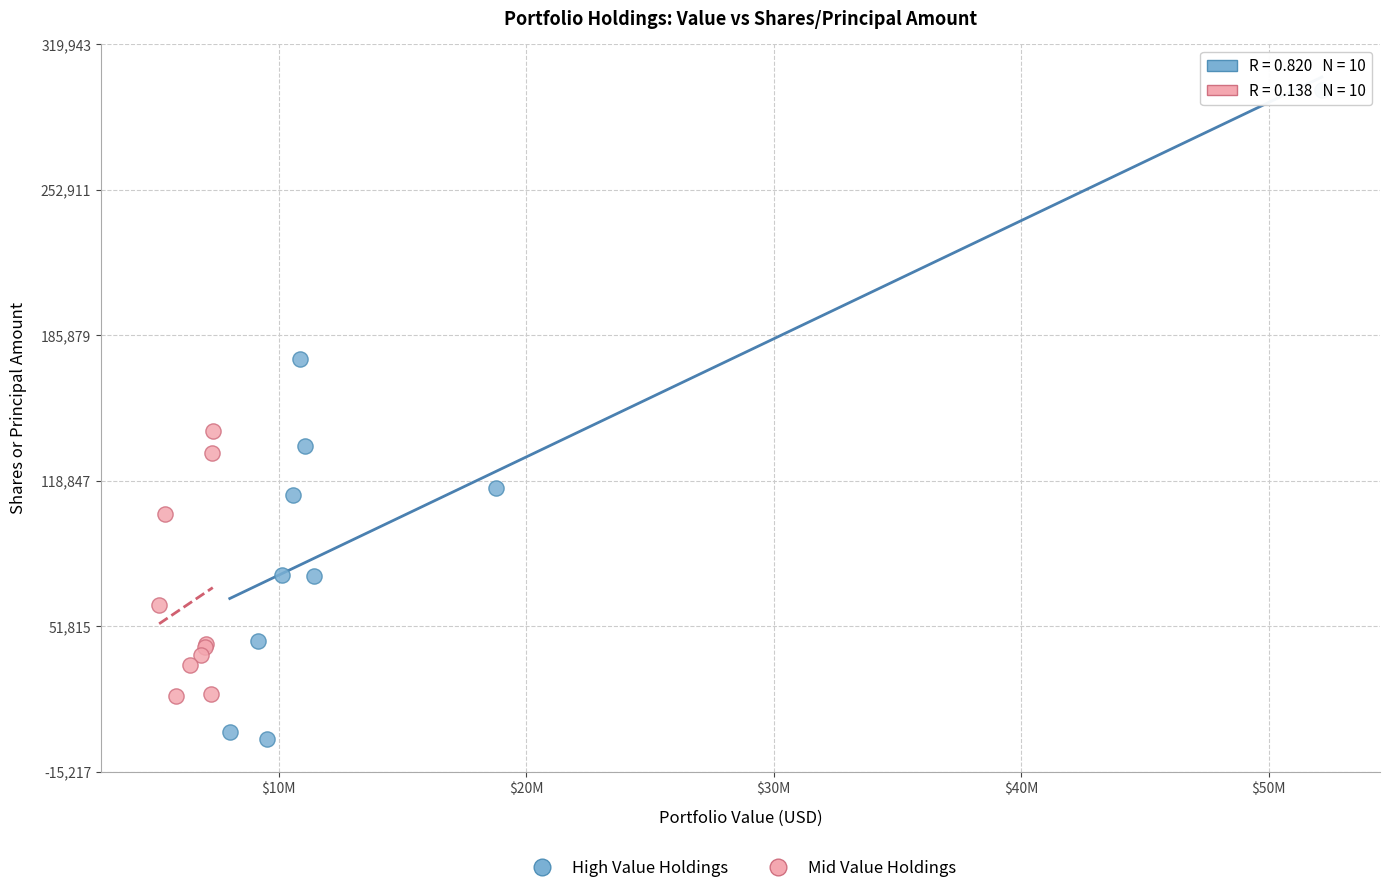

Which series contains the highest Y value?

High Value Holdings